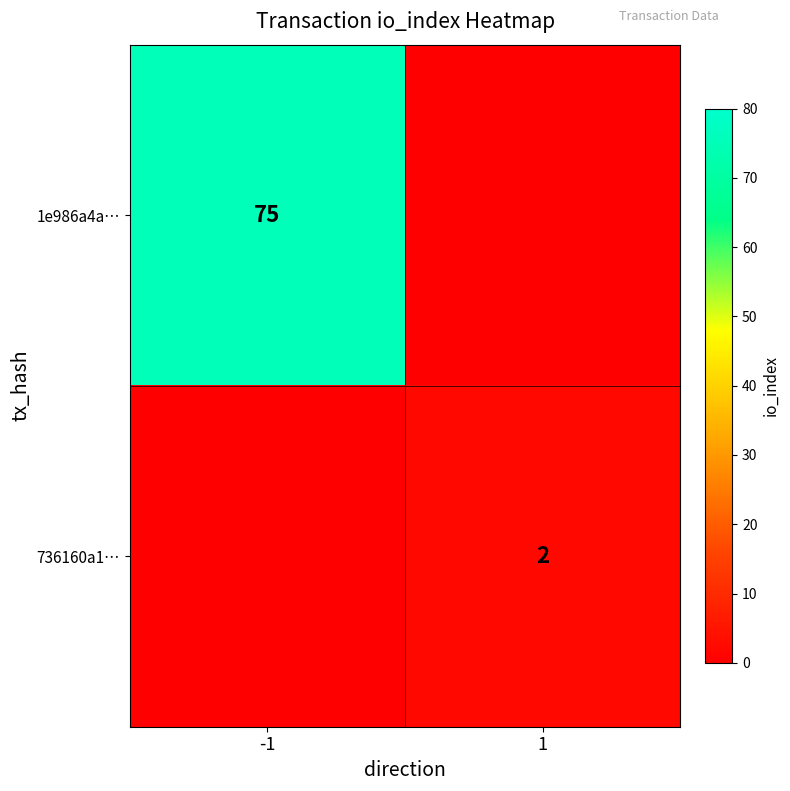

Which has a higher value, 1 or -1?

-1